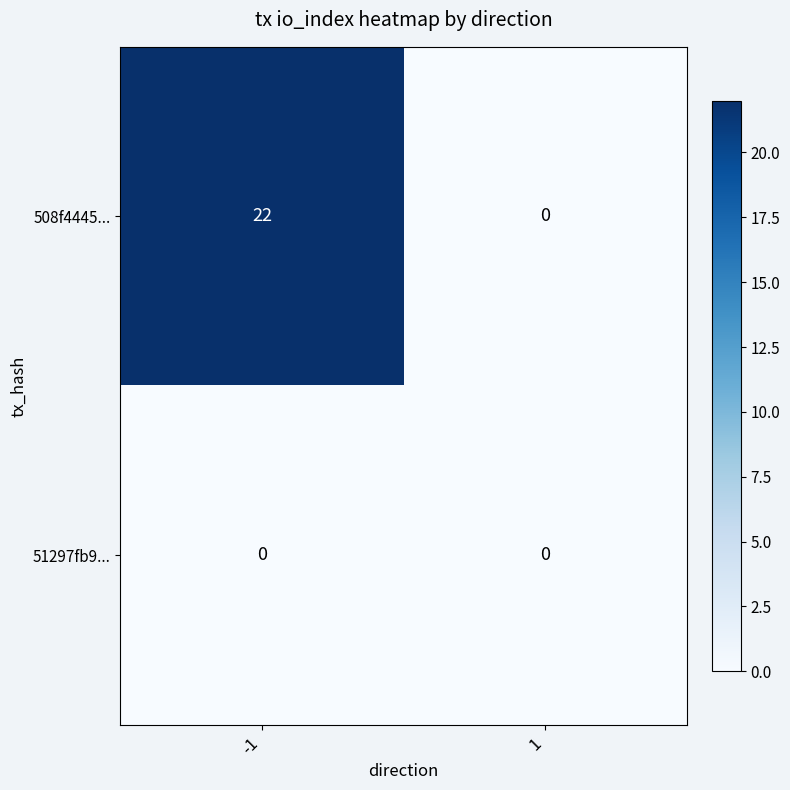

At how many categories does at least one series exceed 21?

1